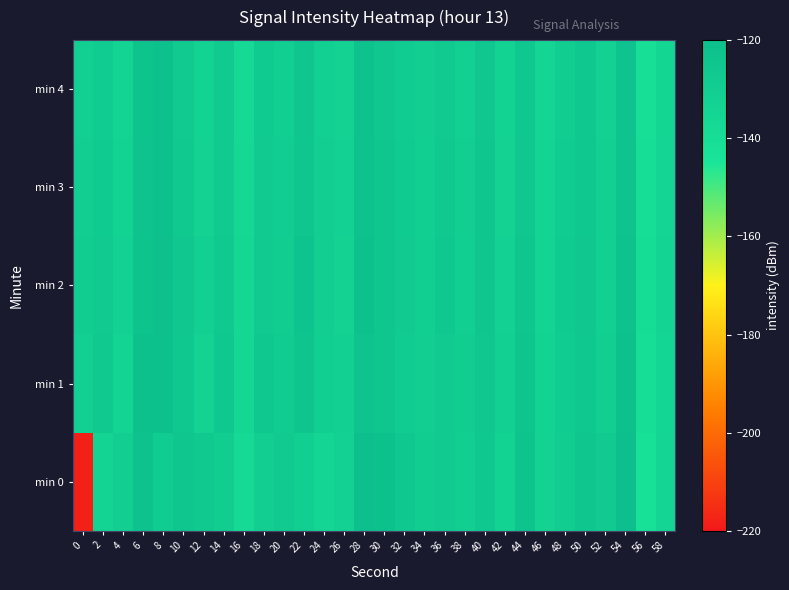

Rank the series at 18 from highest to lowest value.

min 1, min 2, min 3, min 4, min 0